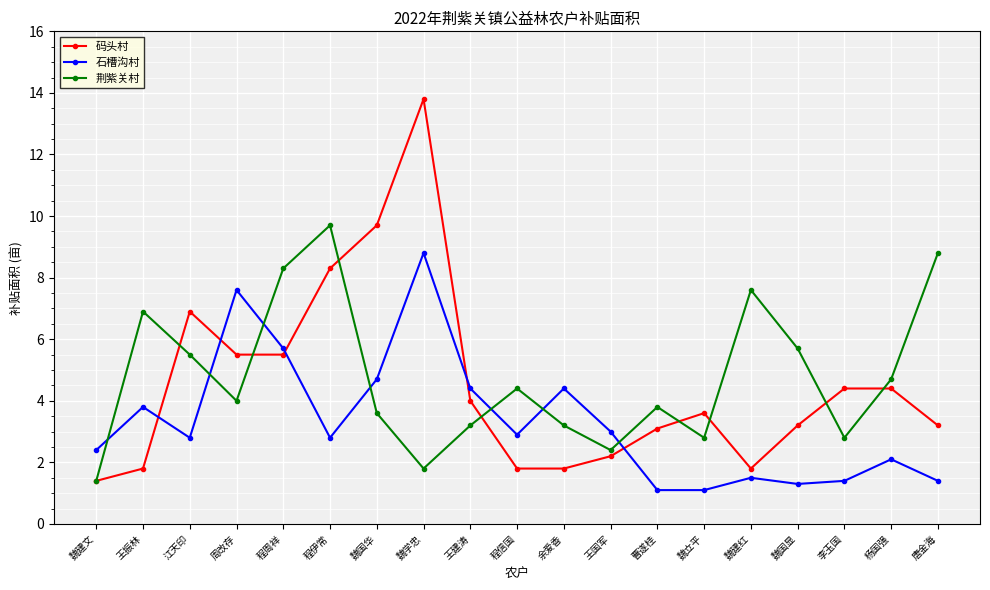

Reading left to right, extract all data points from this chart.

码头村: 1.4	1.8	6.9	5.5	5.5	8.3	9.7	13.8	4.0	1.8	1.8	2.2	3.1	3.6	1.8	3.2	4.4	4.4	3.2
石槽沟村: 2.4	3.8	2.8	7.6	5.7	2.8	4.7	8.8	4.4	2.9	4.4	3.0	1.1	1.1	1.5	1.3	1.4	2.1	1.4
荆紫关村: 1.4	6.9	5.5	4.0	8.3	9.7	3.6	1.8	3.2	4.4	3.2	2.4	3.8	2.8	7.6	5.7	2.8	4.7	8.8